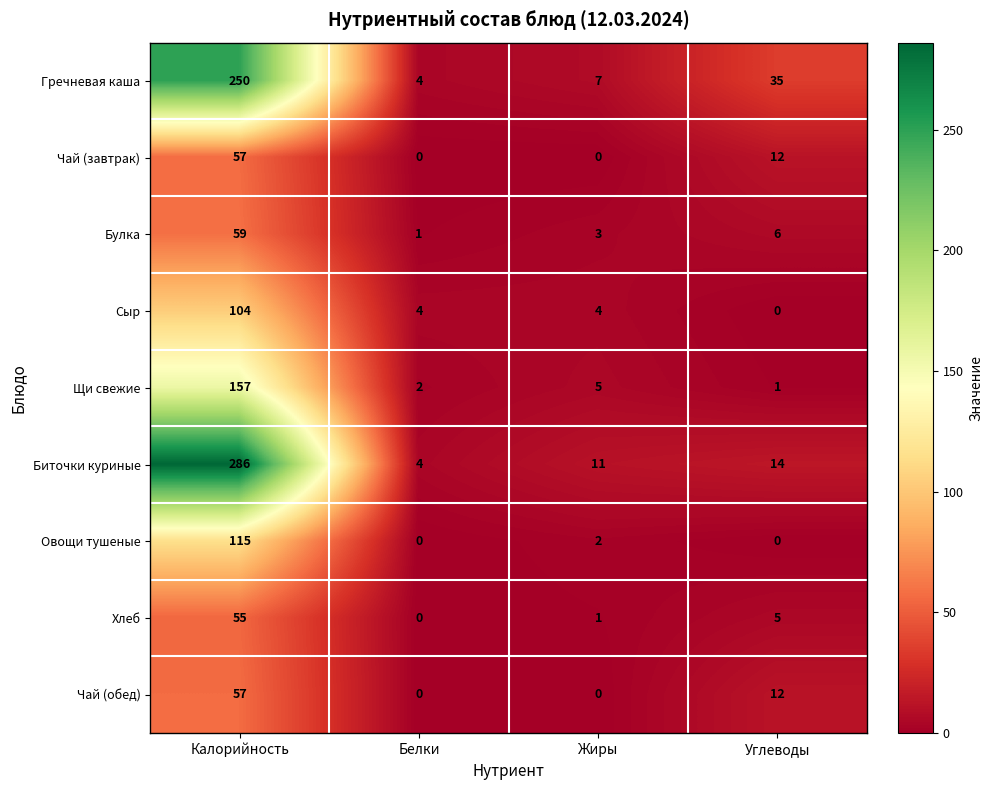

The Сыр series shows 1 at Жиры. True or false?

False